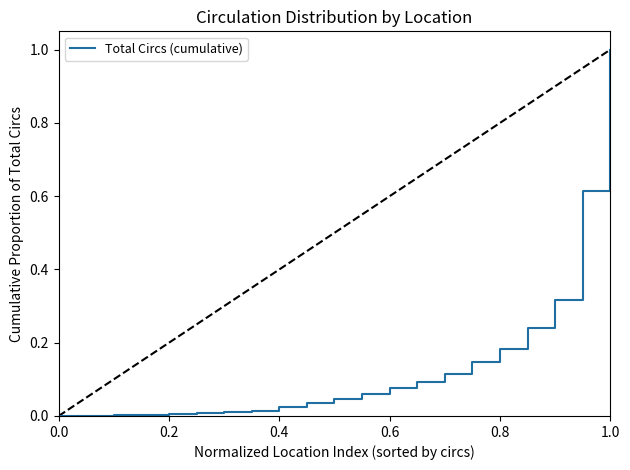

What is the maximum value shown in the chart?

1.0